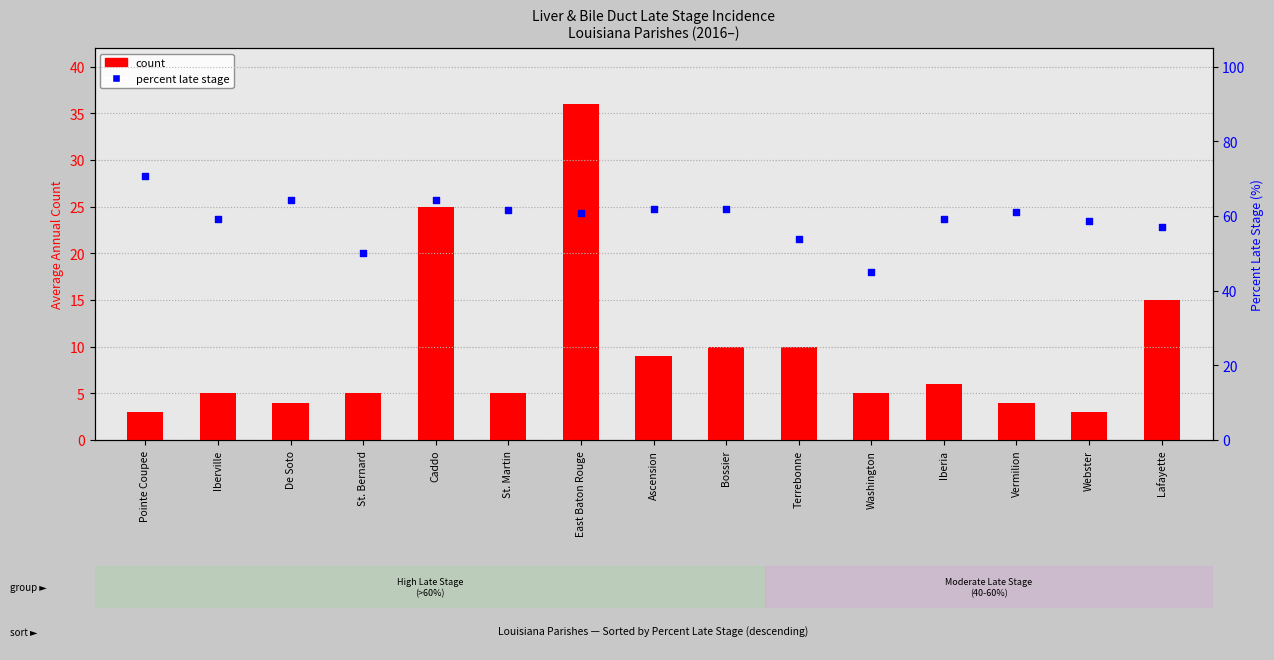

At how many categories does at least one series exceed 54?

12